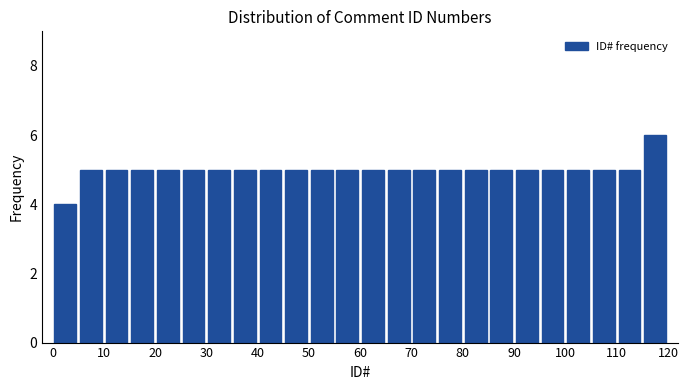

Reading left to right, transcribe this chart: for each bar, give the range it covers on the x-axis and its height. The values are not printed on the chart, so give them approximately, as read against the axis.

0 to 5: 4
5 to 10: 5
10 to 15: 5
15 to 20: 5
20 to 25: 5
25 to 30: 5
30 to 35: 5
35 to 40: 5
40 to 45: 5
45 to 50: 5
50 to 55: 5
55 to 60: 5
60 to 65: 5
65 to 70: 5
70 to 75: 5
75 to 80: 5
80 to 85: 5
85 to 90: 5
90 to 95: 5
95 to 100: 5
100 to 105: 5
105 to 110: 5
110 to 115: 5
115 to 120: 6